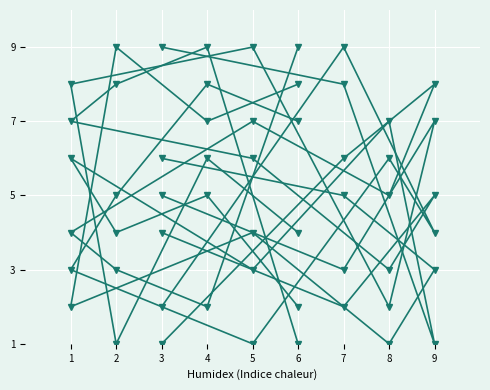

The col_4 series shows 9 at 2. True or false?

True